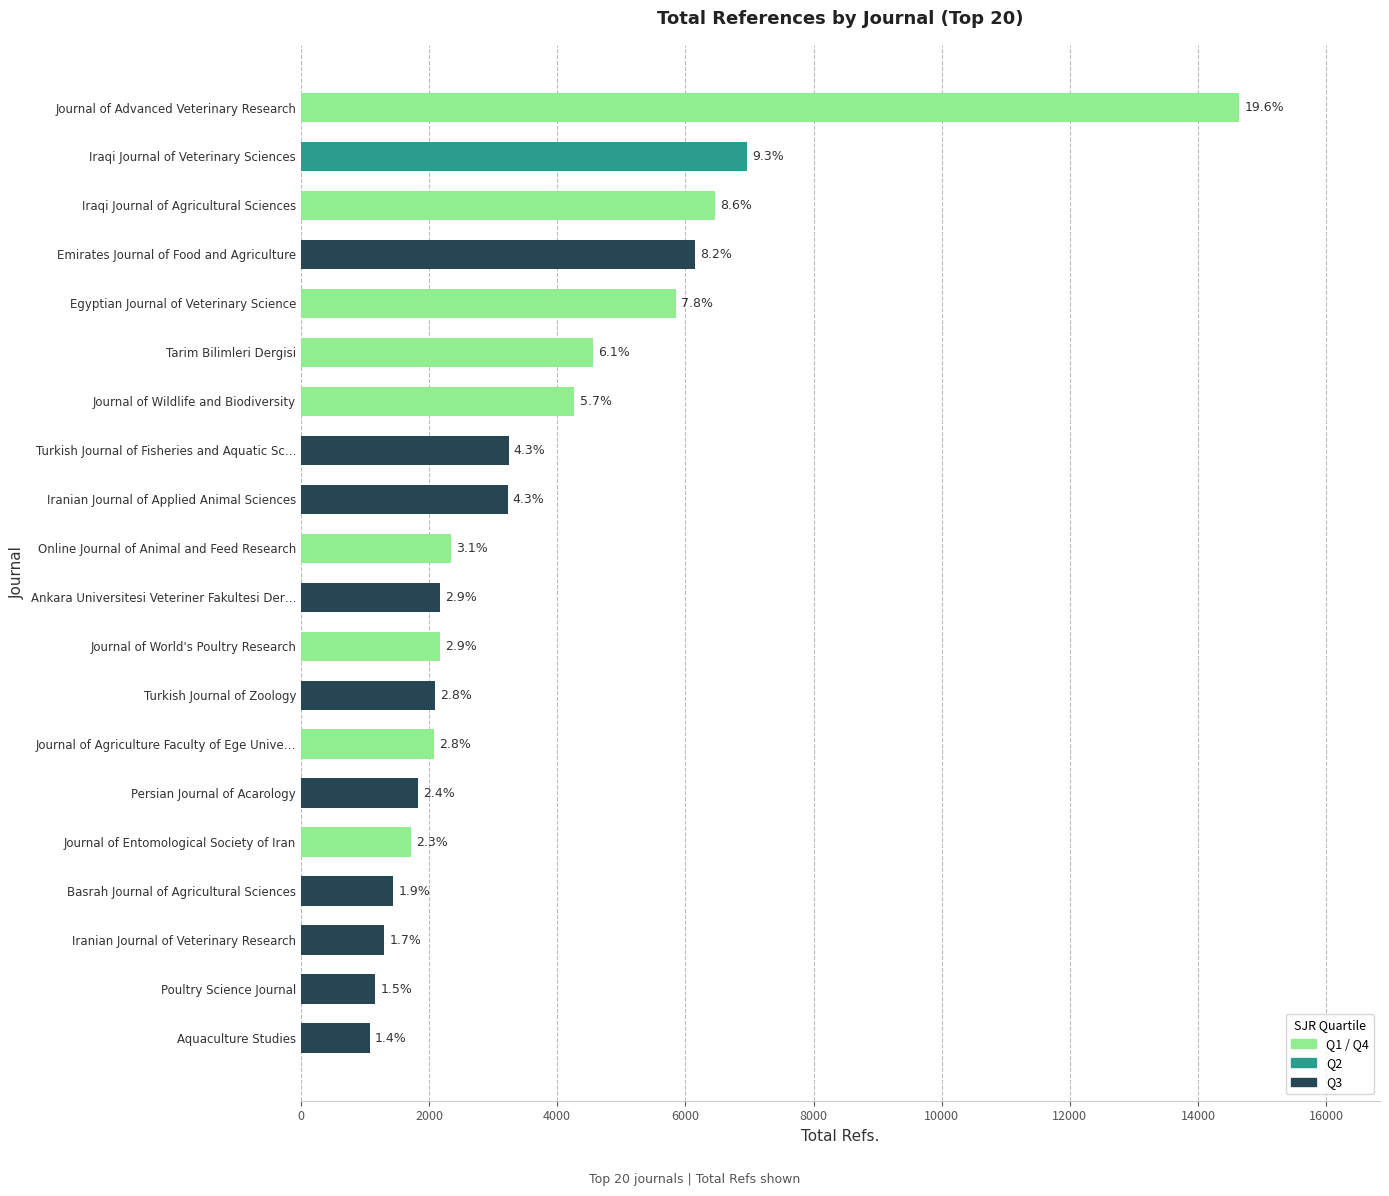

Approximately how many times larger is the value at Turkish Journal of Zoology compared to Iranian Journal of Applied Animal Sciences?

0.6